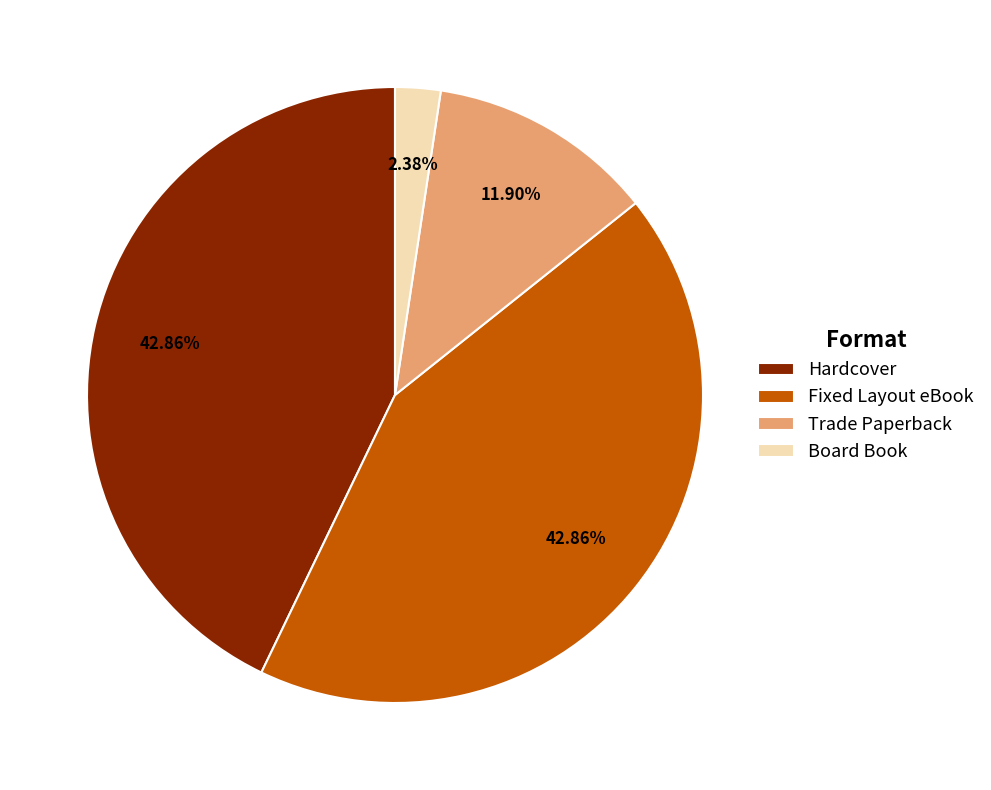

Is there any slice that represents more than half of the pie?

No